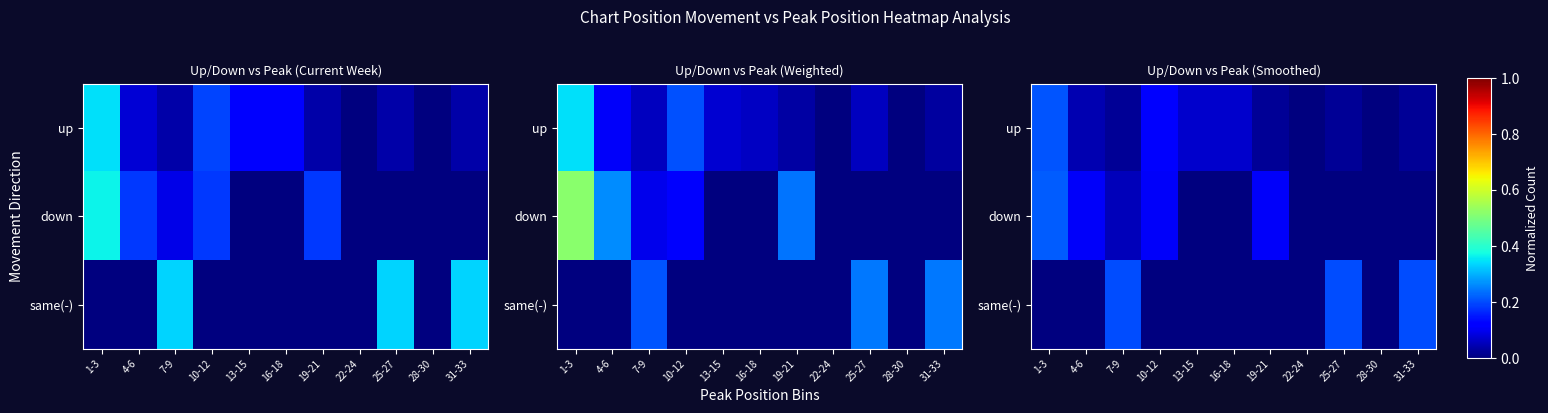

How many categories are shown in the chart?

11